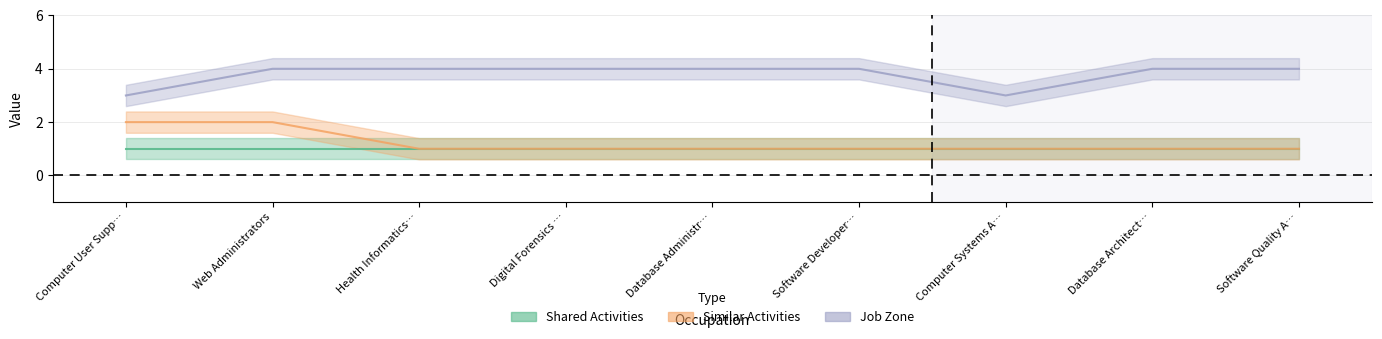

What is the maximum value for Job Zone?

4